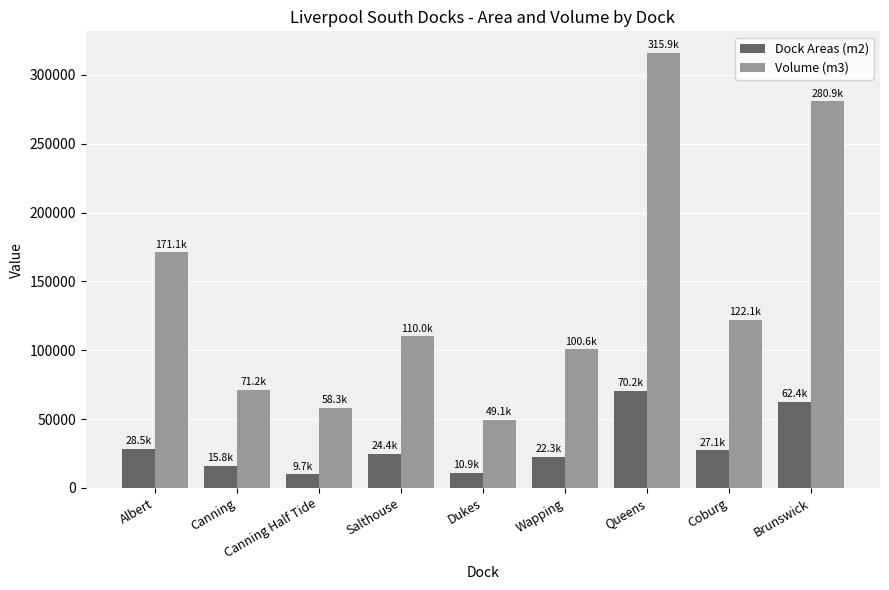

Is the value of Dock Areas (m2) at Wapping greater than the value of Volume (m3) at Canning Half Tide?

No